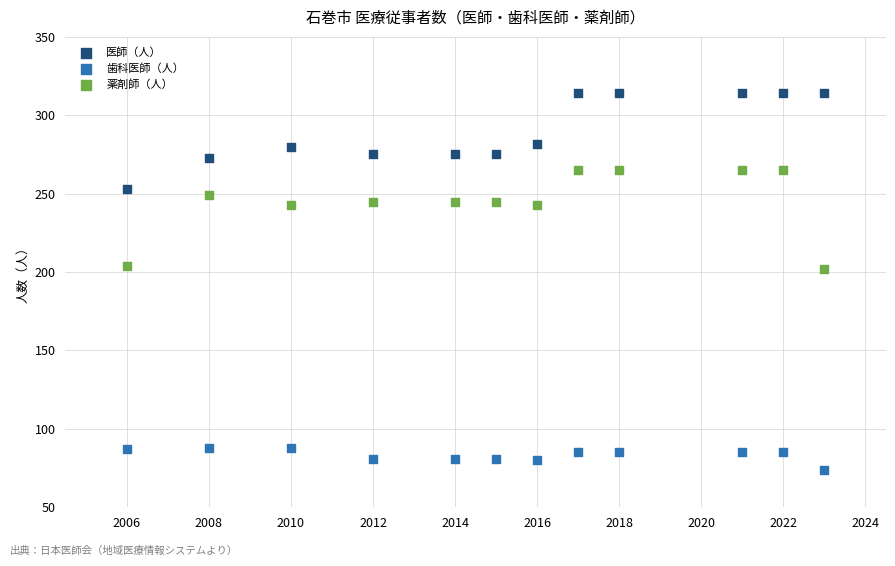

Which series contains the lowest Y value?

歯科医師（人）